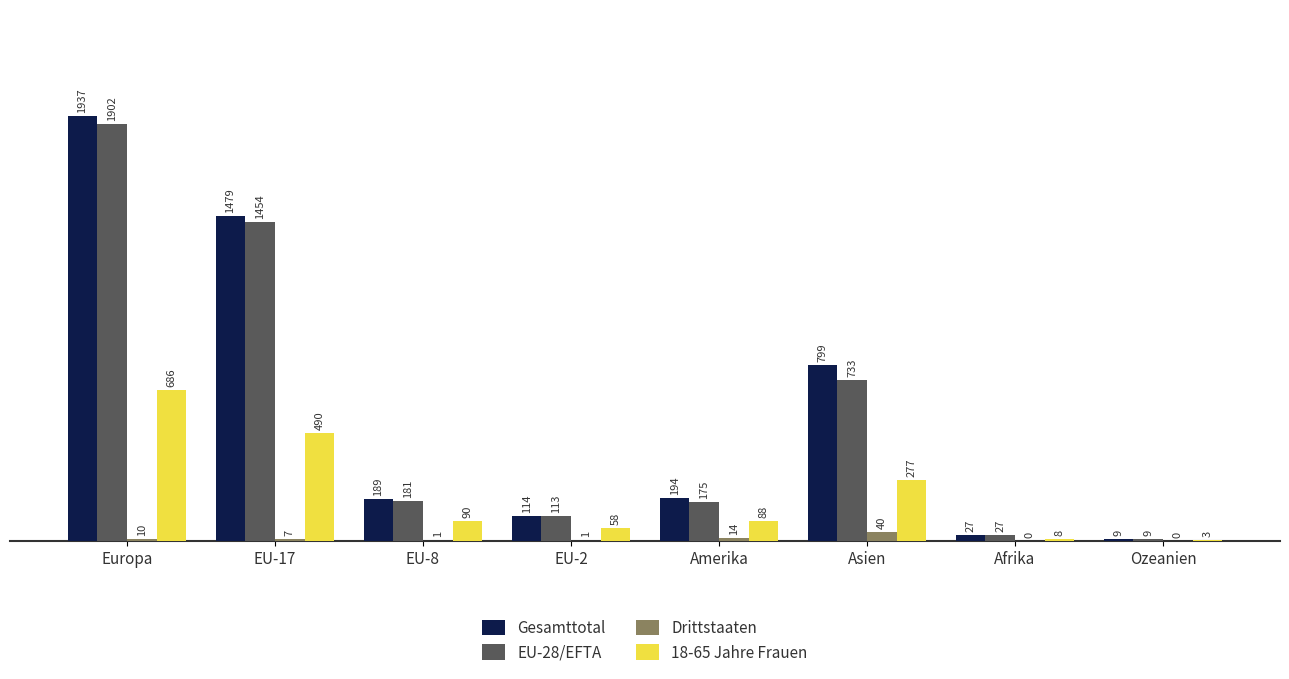

Which label corresponds to the largest value in the chart?

Europa